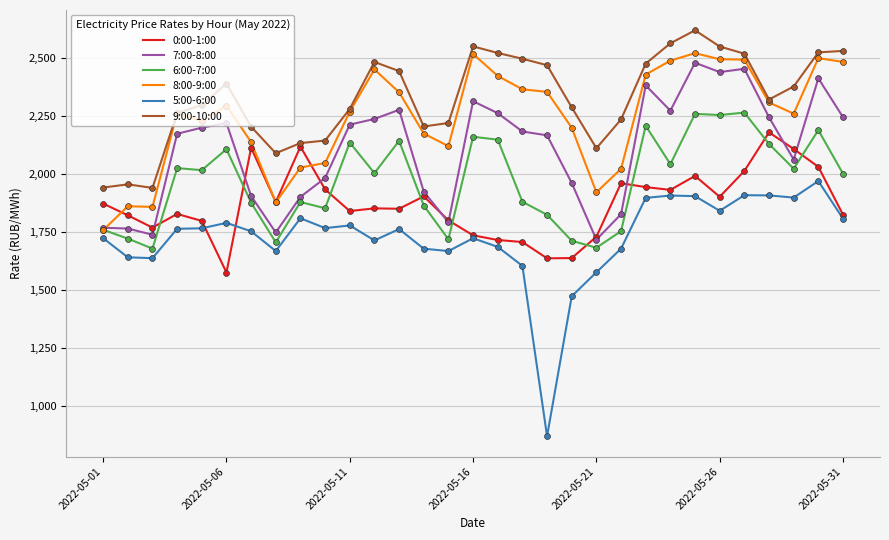

Which series has the largest total across all categories?

9:00-10:00